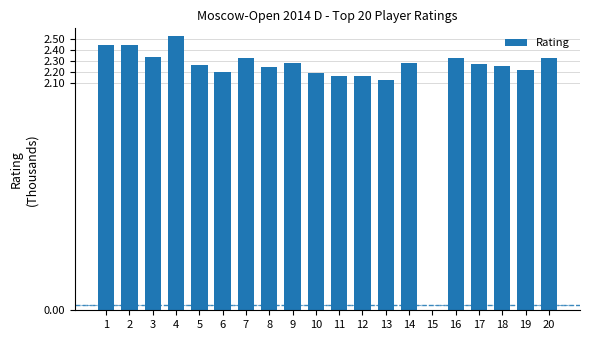

True or false: the data shows 2219 at 19.

True